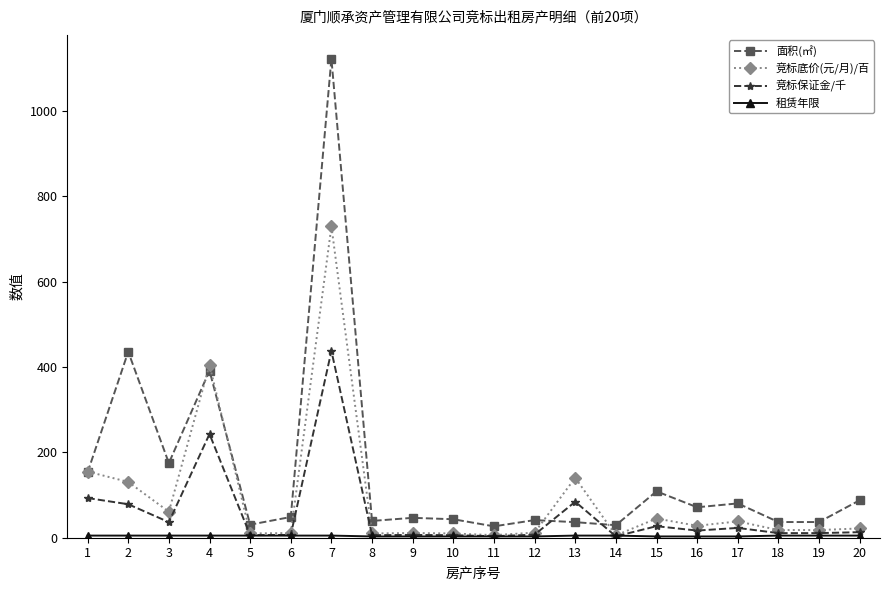

At which label is 竞标保证金/千 closest to 220?

4